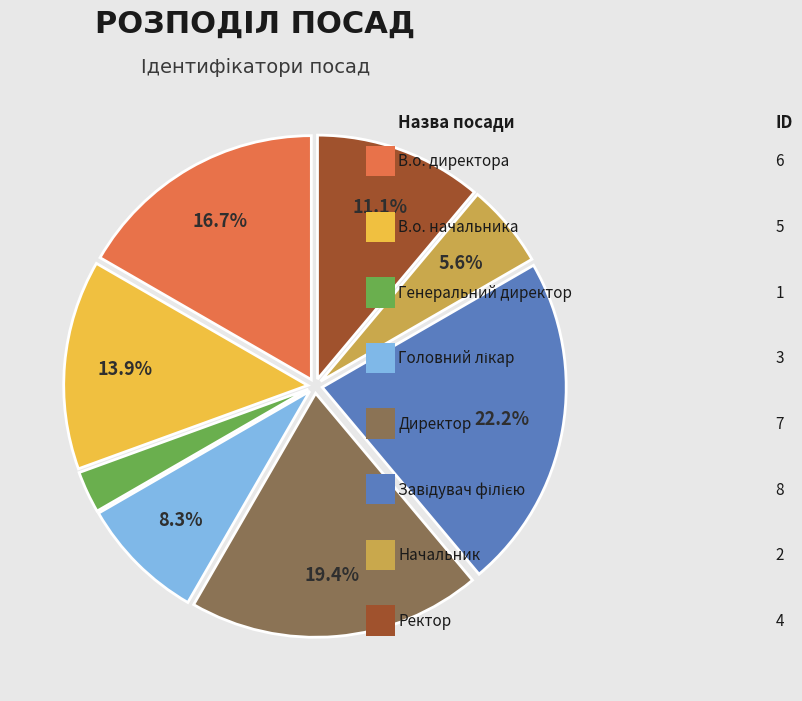

Does any single category account for the majority?

No